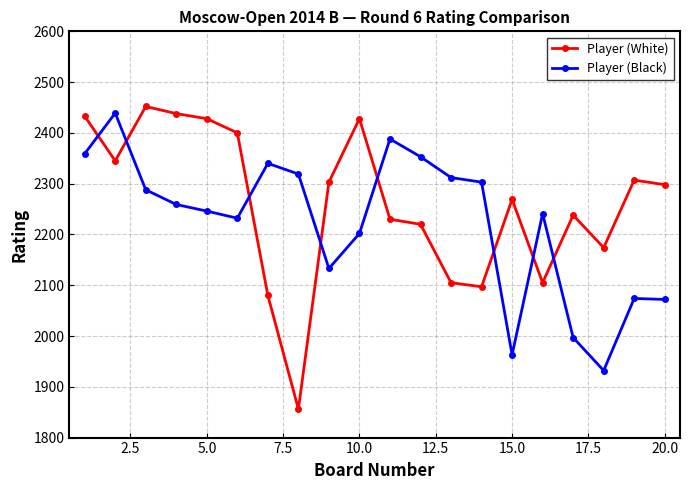

How many times do Player (Black) and Player (White) cross each other?

8